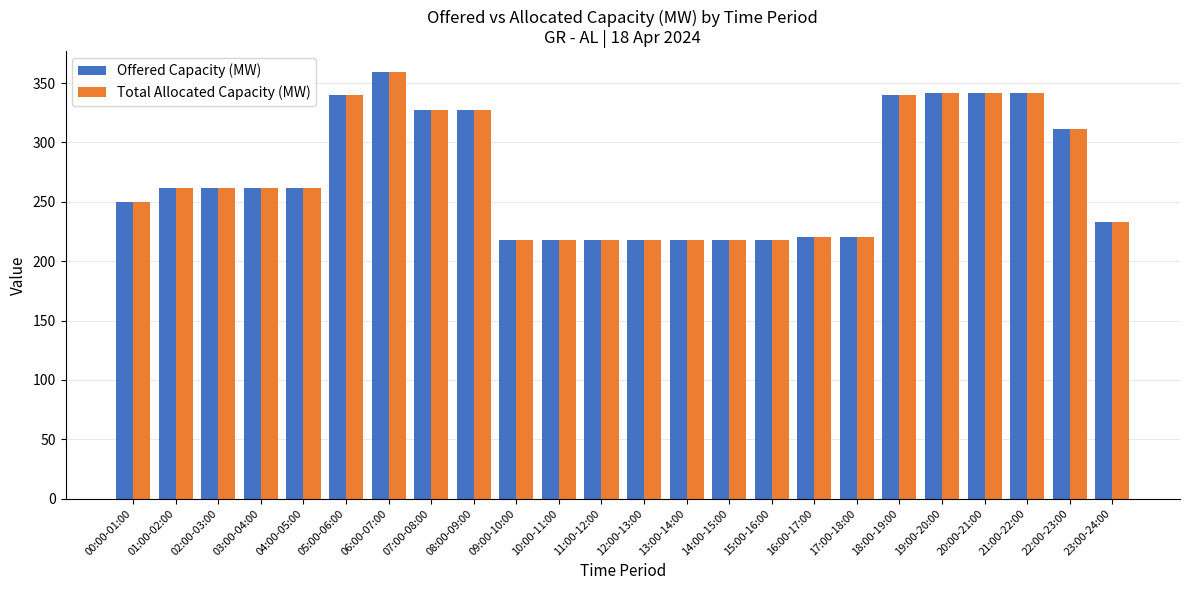

At which label does Total Allocated Capacity (MW) reach its peak?

06:00-07:00